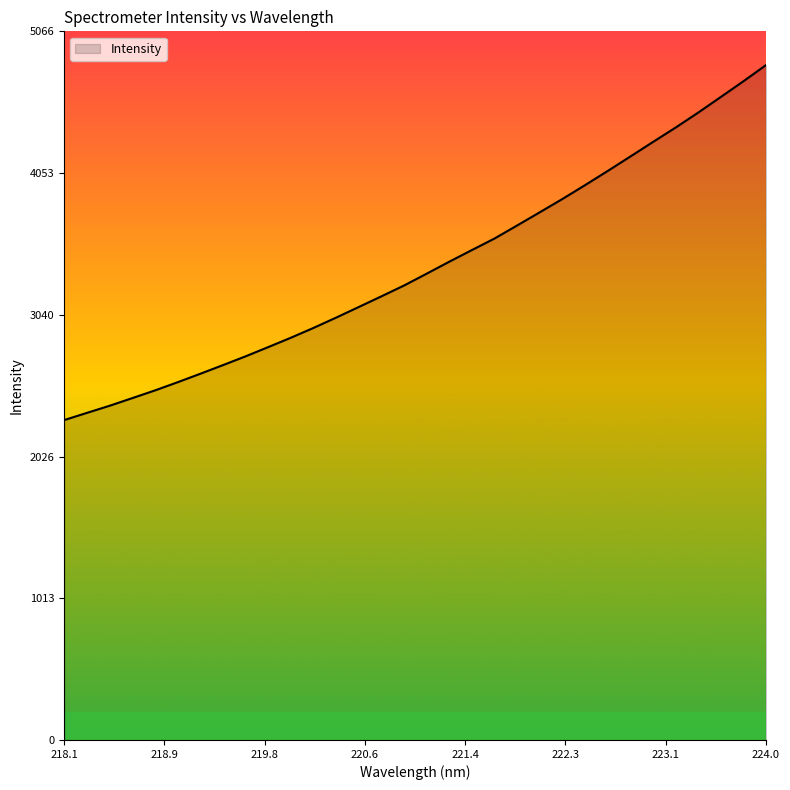

What is the minimum value shown in the chart?

2287.2